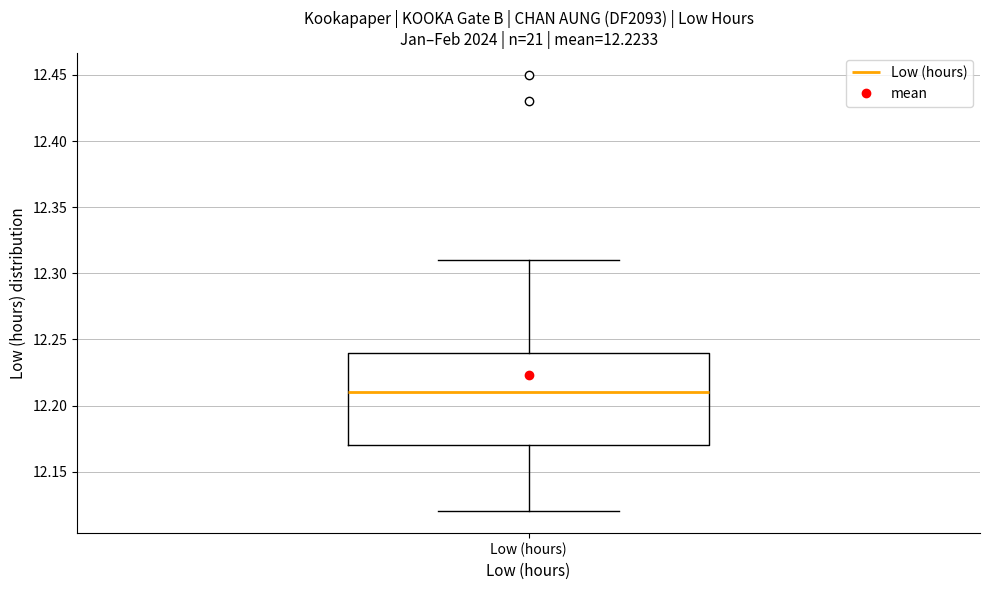

Transcribe this box plot: give where the median line is, the range the box spans, and where the two whiskers end, as read against the y-axis. The values are not printed on the chart, so give them approximately, as read against the axis.

median 12.21, box 12.17 to 12.24, whiskers 12.12 to 12.31